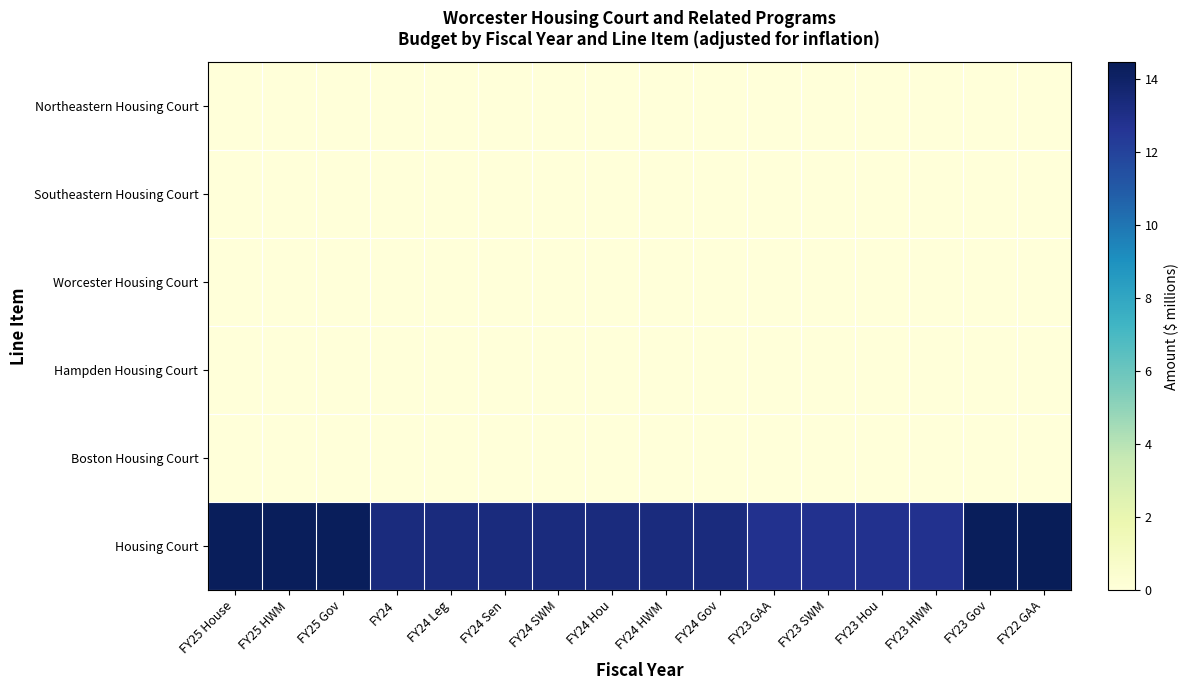

At which category is the sum across all series the highest?

FY22 GAA